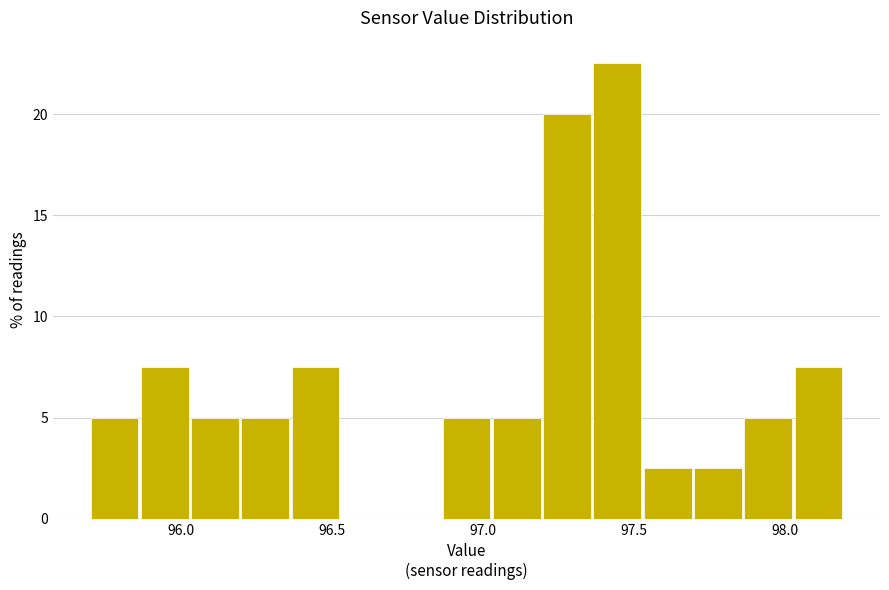

Read against the x-axis, roughly where is the centre of the tallest bar?

97.45